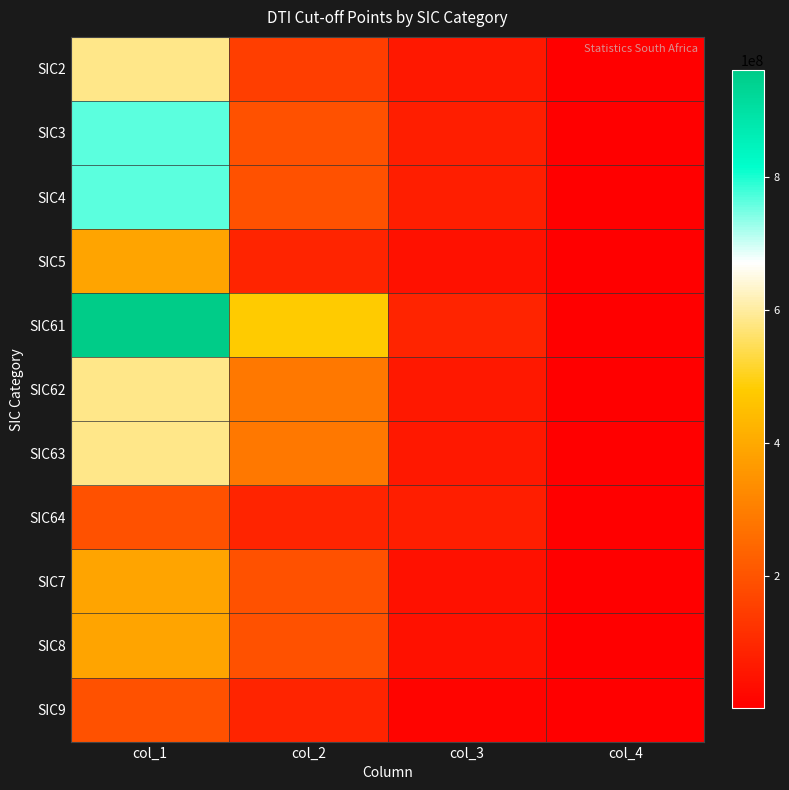

Reading right to left, extract all data points from this chart.

SIC2: col_4=2000000	col_3=60000000	col_2=150000000	col_1=585000000
SIC3: col_4=2000000	col_3=75000000	col_2=195000000	col_1=765000000
SIC4: col_4=2000000	col_3=76500000	col_2=195000000	col_1=765000000
SIC5: col_4=2000000	col_3=45000000	col_2=90000000	col_1=390000000
SIC61: col_4=2000000	col_3=90000000	col_2=480000000	col_1=960000000
SIC62: col_4=2000000	col_3=60000000	col_2=285000000	col_1=585000000
SIC63: col_4=2000000	col_3=60000000	col_2=285000000	col_1=585000000
SIC64: col_4=2000000	col_3=76500000	col_2=90000000	col_1=195000000
SIC7: col_4=2000000	col_3=45000000	col_2=195000000	col_1=390000000
SIC8: col_4=2000000	col_3=45000000	col_2=195000000	col_1=390000000
SIC9: col_4=2000000	col_3=15000000	col_2=90000000	col_1=195000000